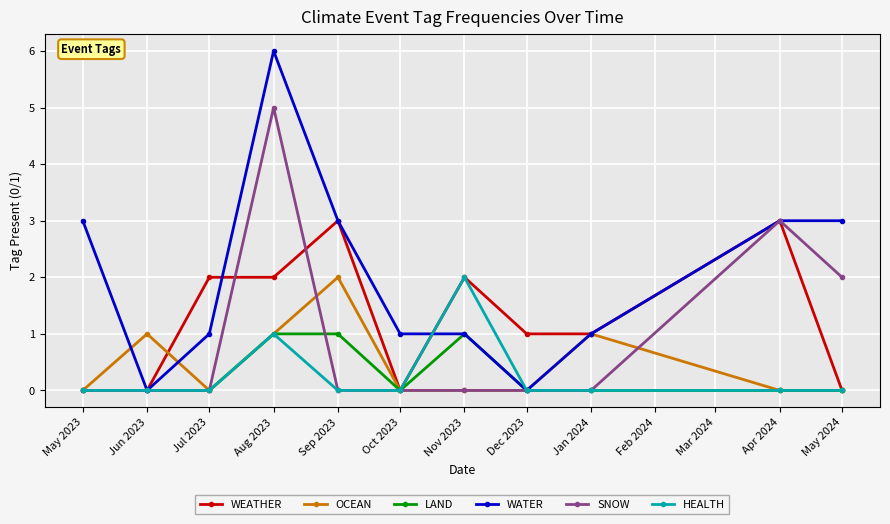

Is it true that HEALTH equals 0 at Dec 2023?

True